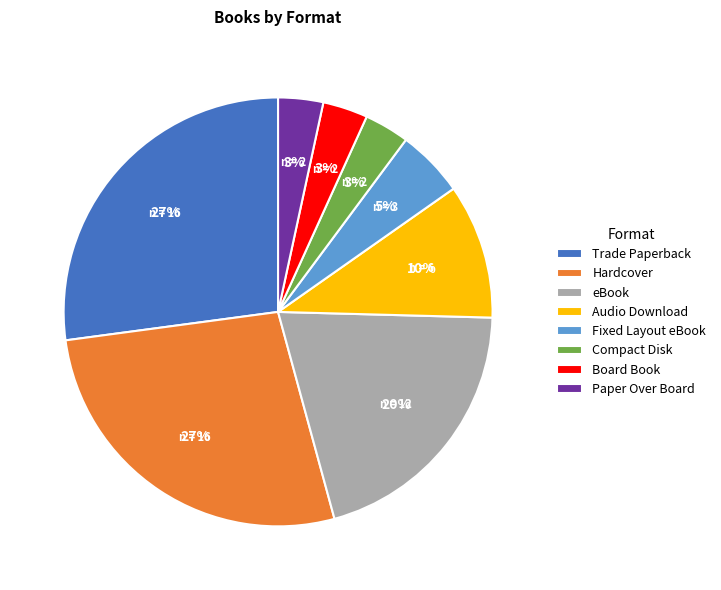

Does Trade Paperback represent more than half of the total?

No